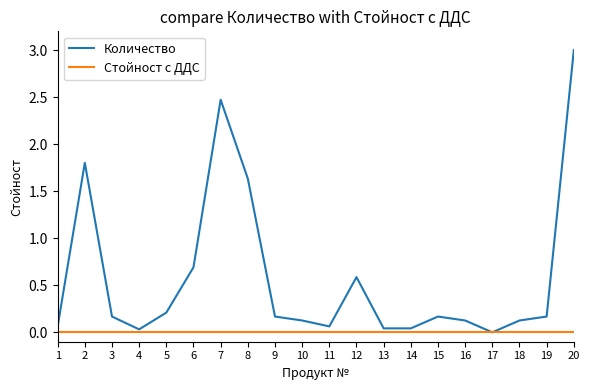

The Стойност с ДДС series shows 0.0 at 4. True or false?

True